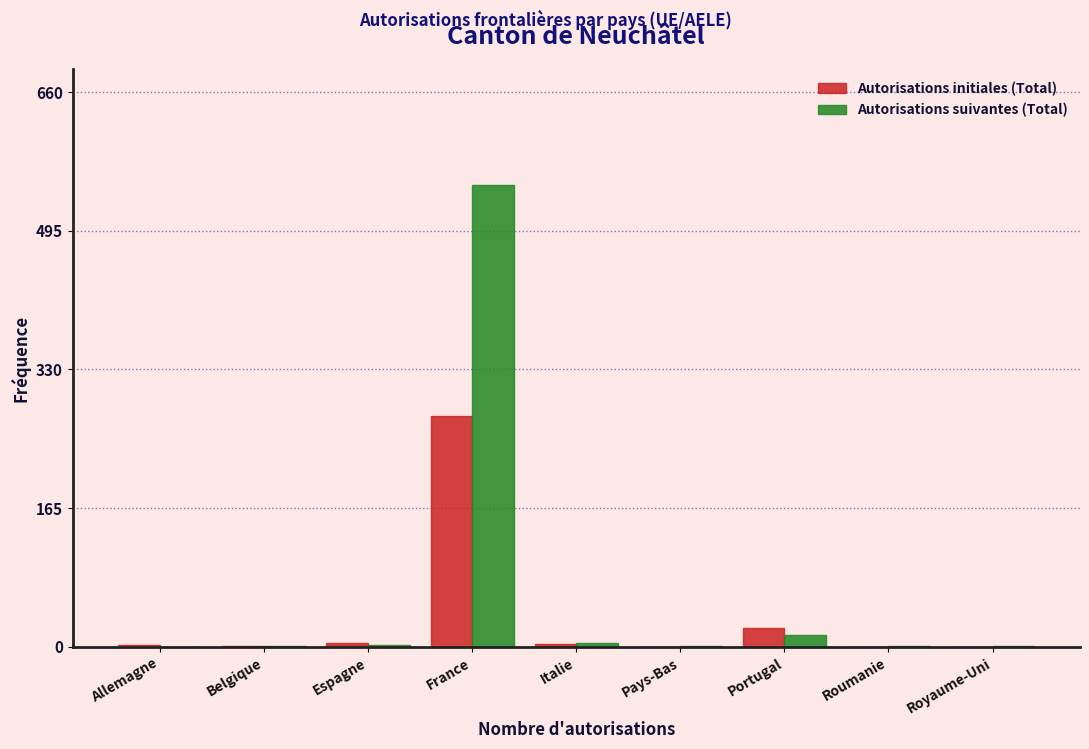

True or false: Autorisations suivantes (Total) has a value of 0 at Allemagne.

True